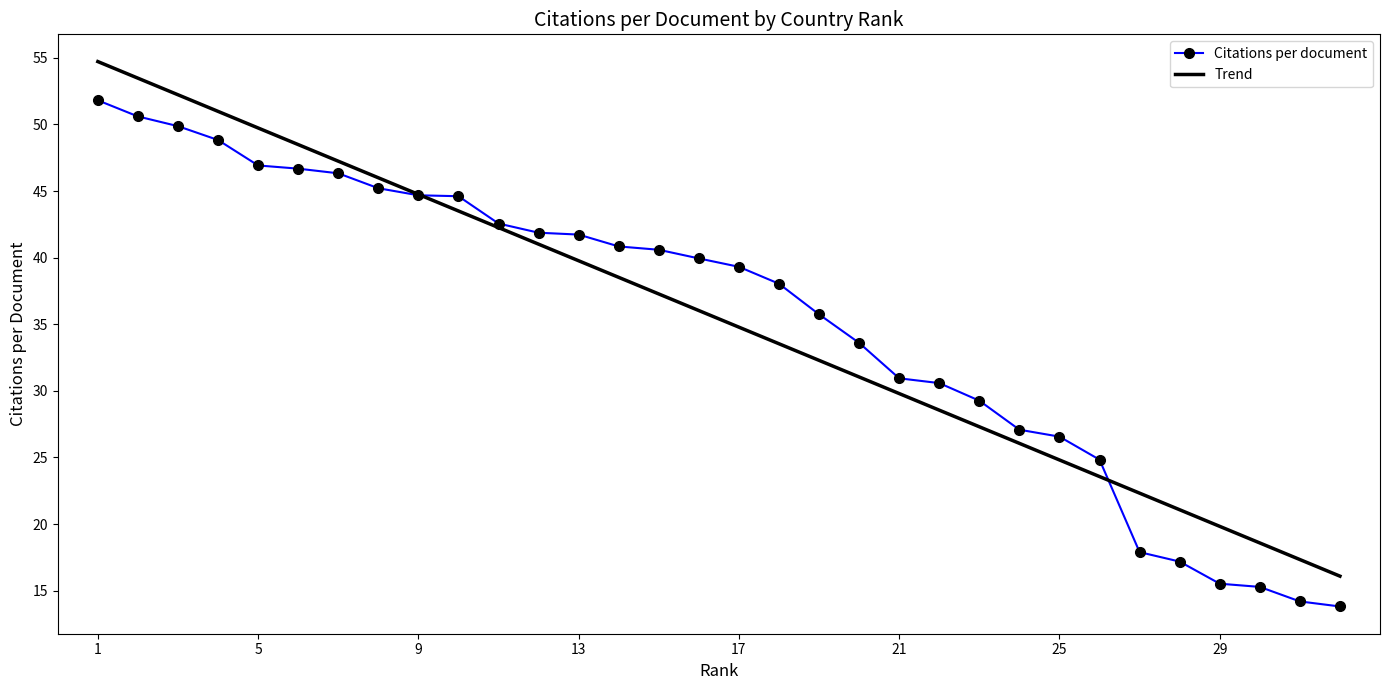

What is the lowest value of the Trend series?

16.1